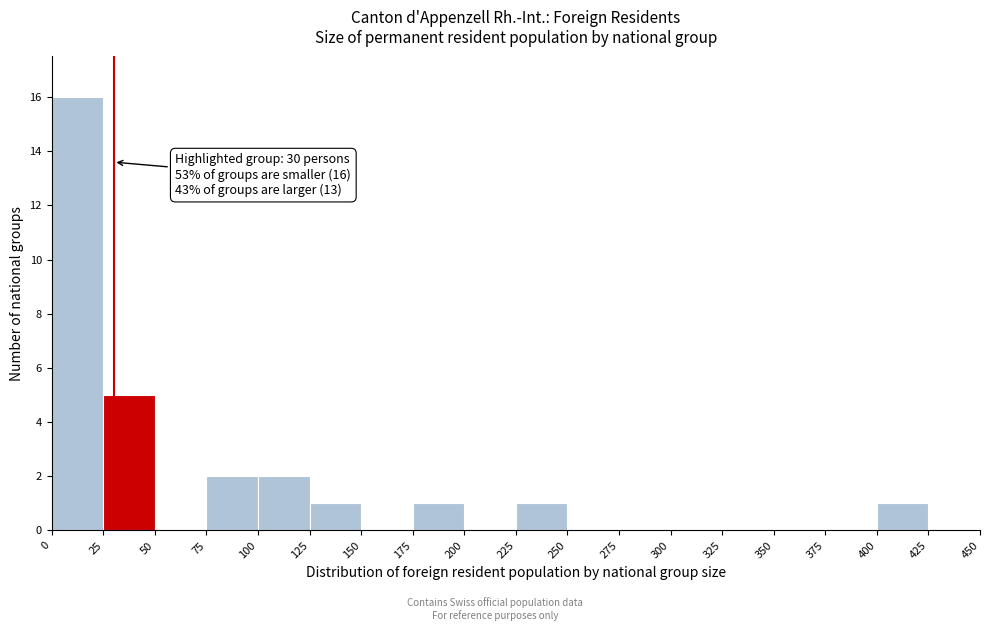

Over which range of the x-axis is the bar tallest?

0 to 25